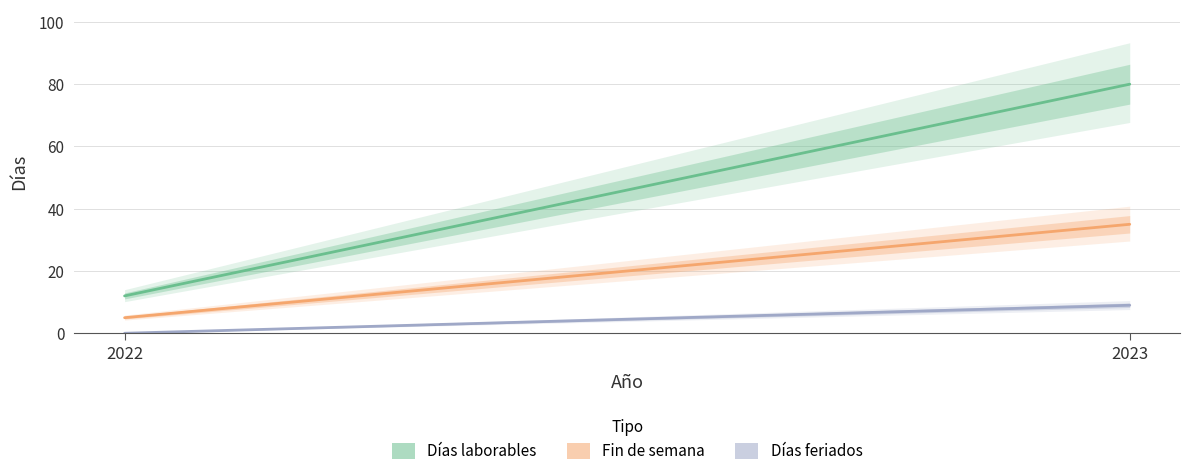

Is it true that Días feriados equals 4 at 2023?

False